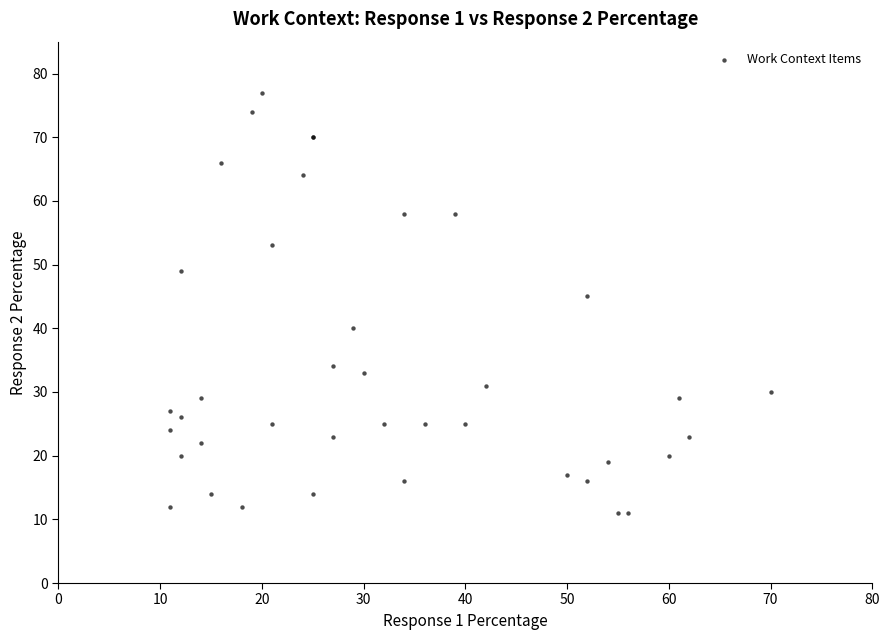

What Y value in the scatter plot is closest to 44?

45